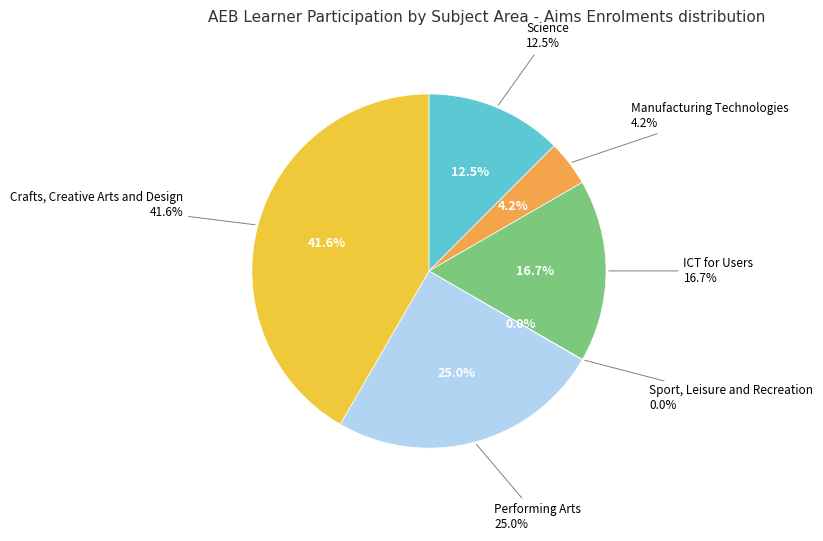

Which slice is the smallest?

Sport, Leisure and Recreation